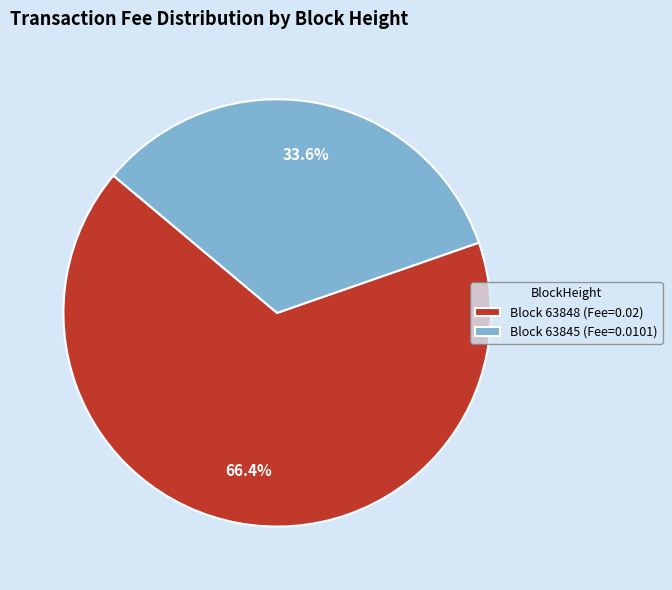

To the nearest percent, what is the average slice percentage?

50%